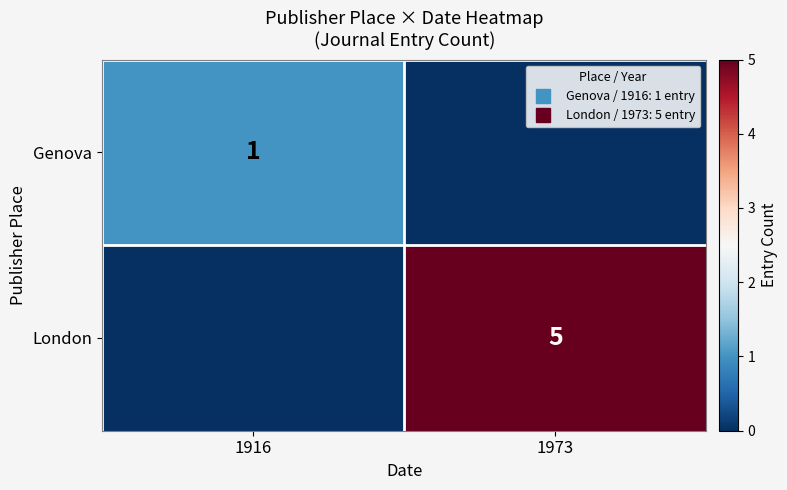

Which series has the largest total across all categories?

London